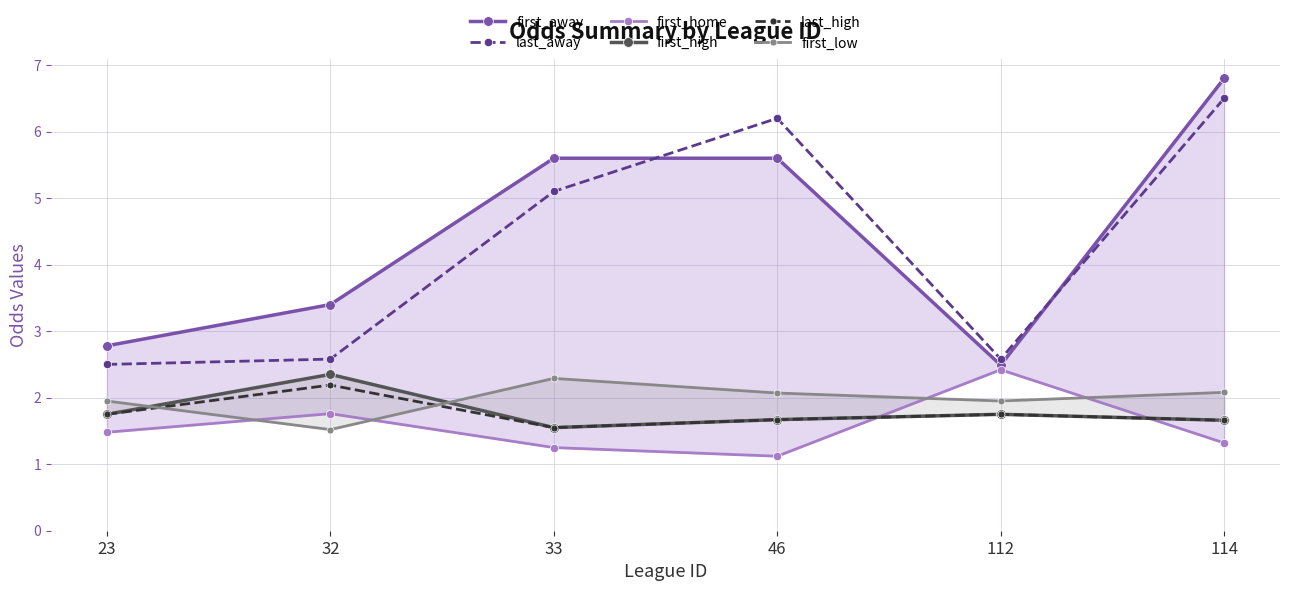

What is the average value of the last_high series?

1.8